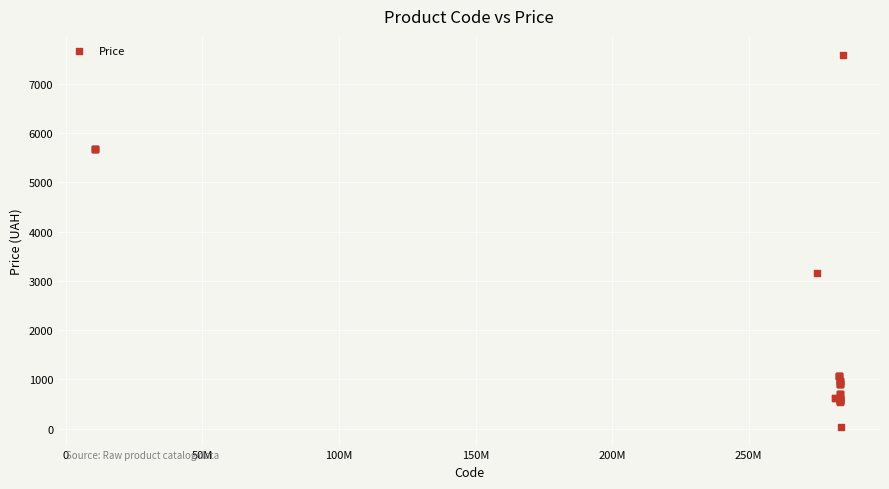

What Y value in the scatter plot is closest to 3814?

3157.9